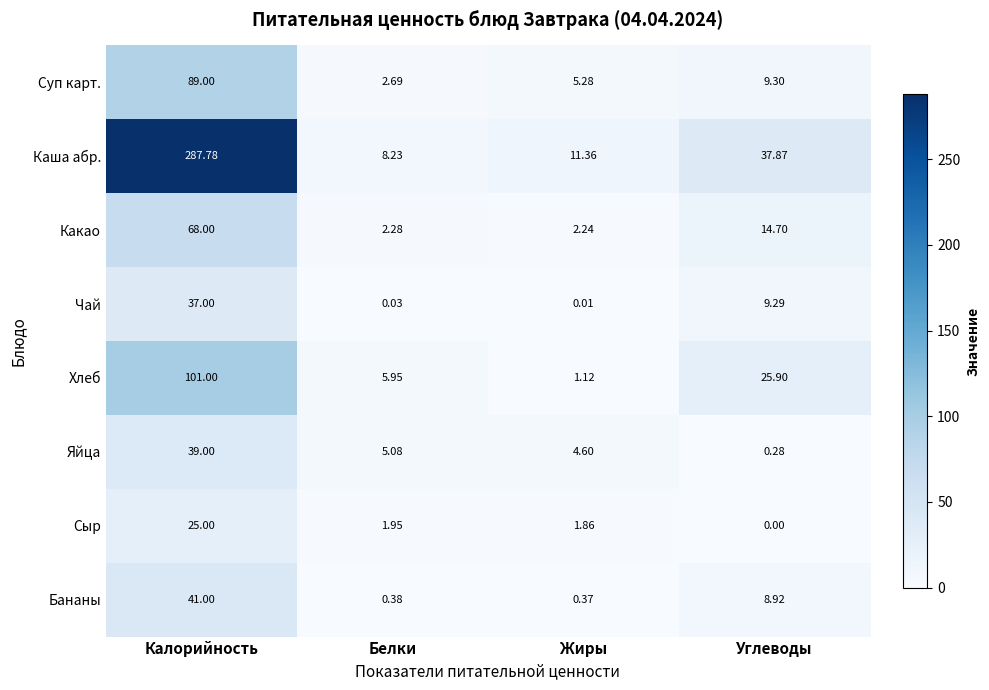

Is the value of Какао at Углеводы greater than the value of Бананы at Калорийность?

No